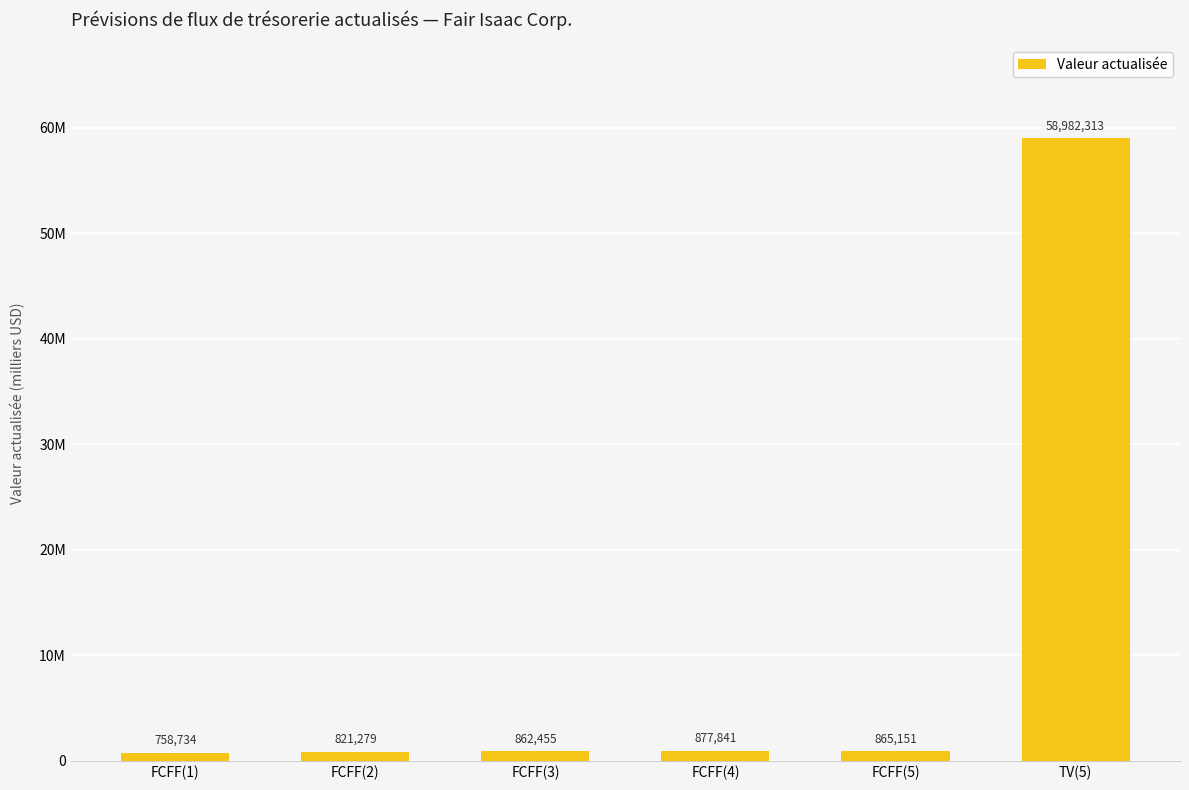

List the labels in order of value, largest first.

TV(5), FCFF(4), FCFF(5), FCFF(3), FCFF(2), FCFF(1)